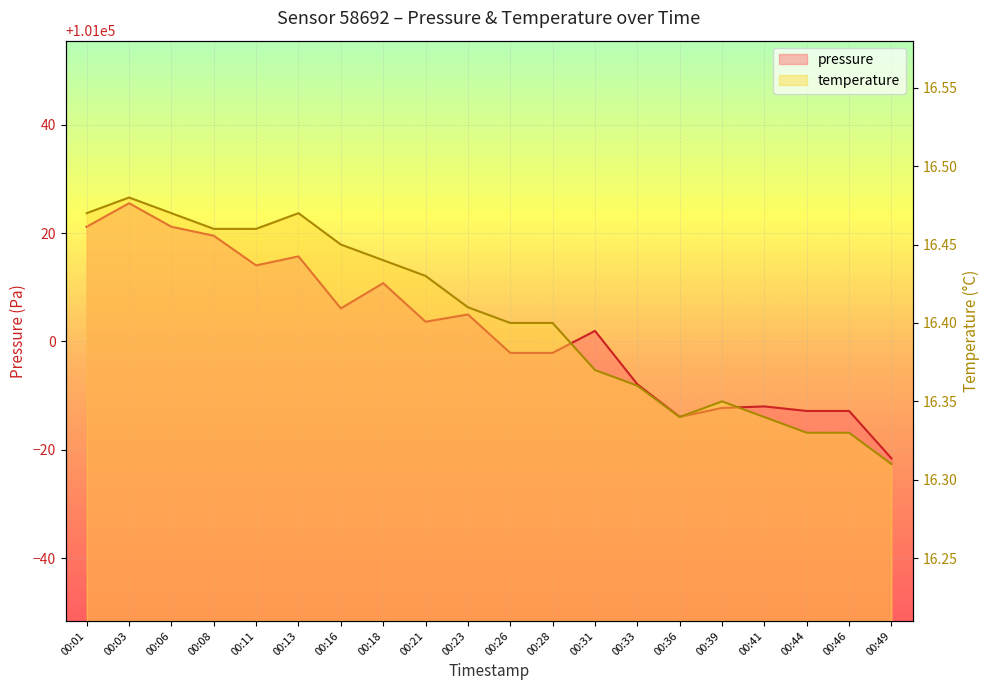

Where does the pressure series first go above 101003?

00:01